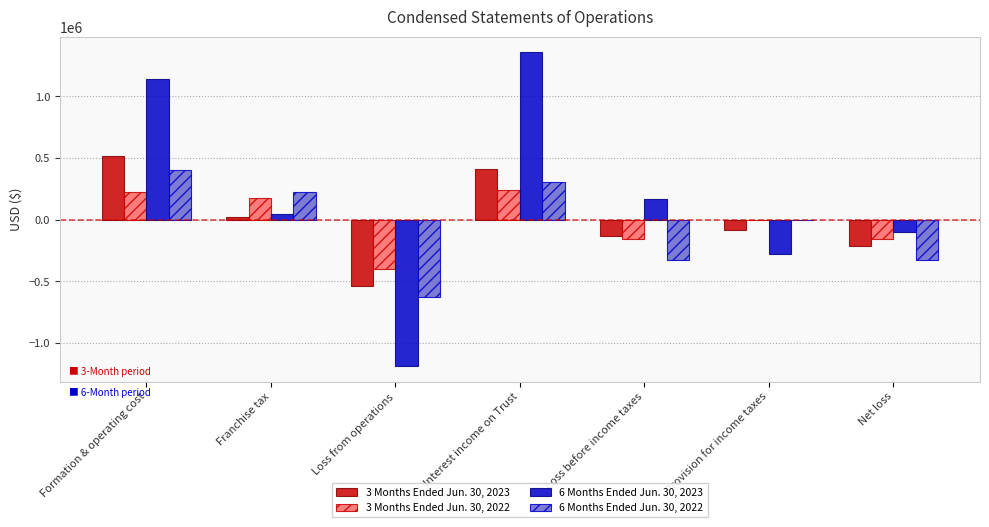

What are all the series names shown in the legend?

3 Months Ended Jun. 30, 2023, 3 Months Ended Jun. 30, 2022, 6 Months Ended Jun. 30, 2023, 6 Months Ended Jun. 30, 2022